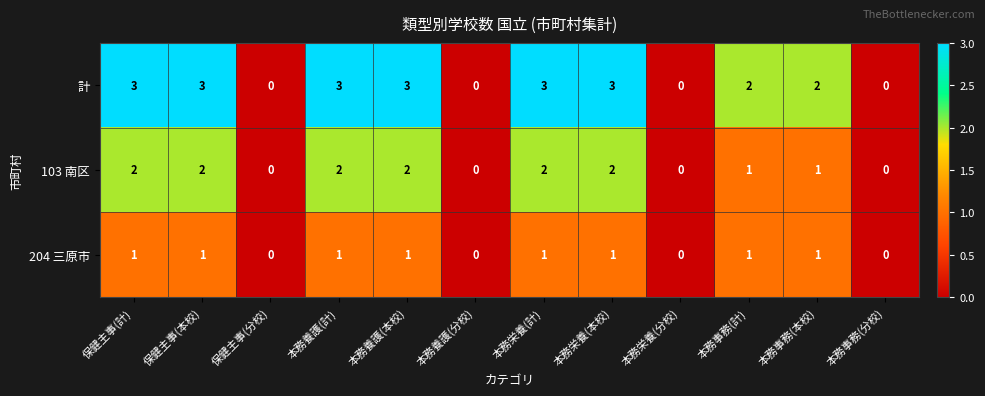

Which series has the widest spread of values?

計